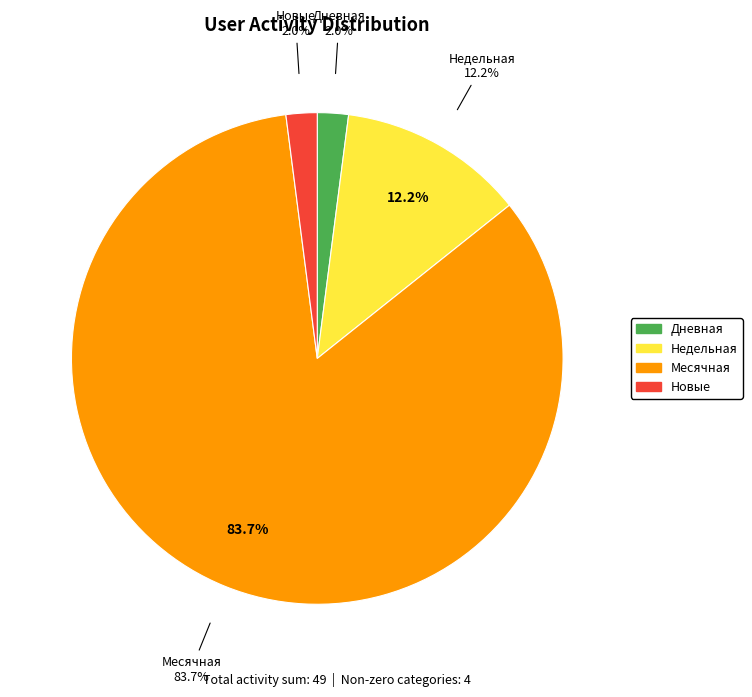

True or false: Новые accounts for 2% of the total.

True